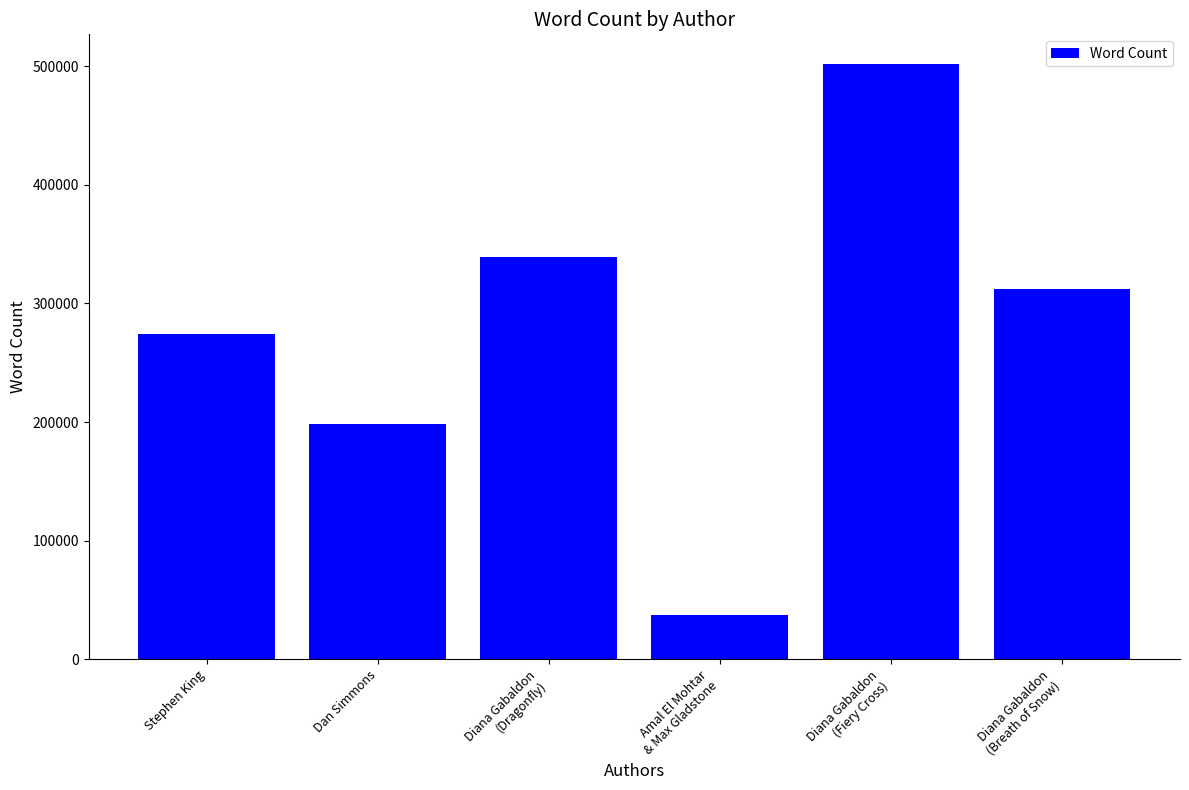

What is the value of the 6th bar from the left?

312000